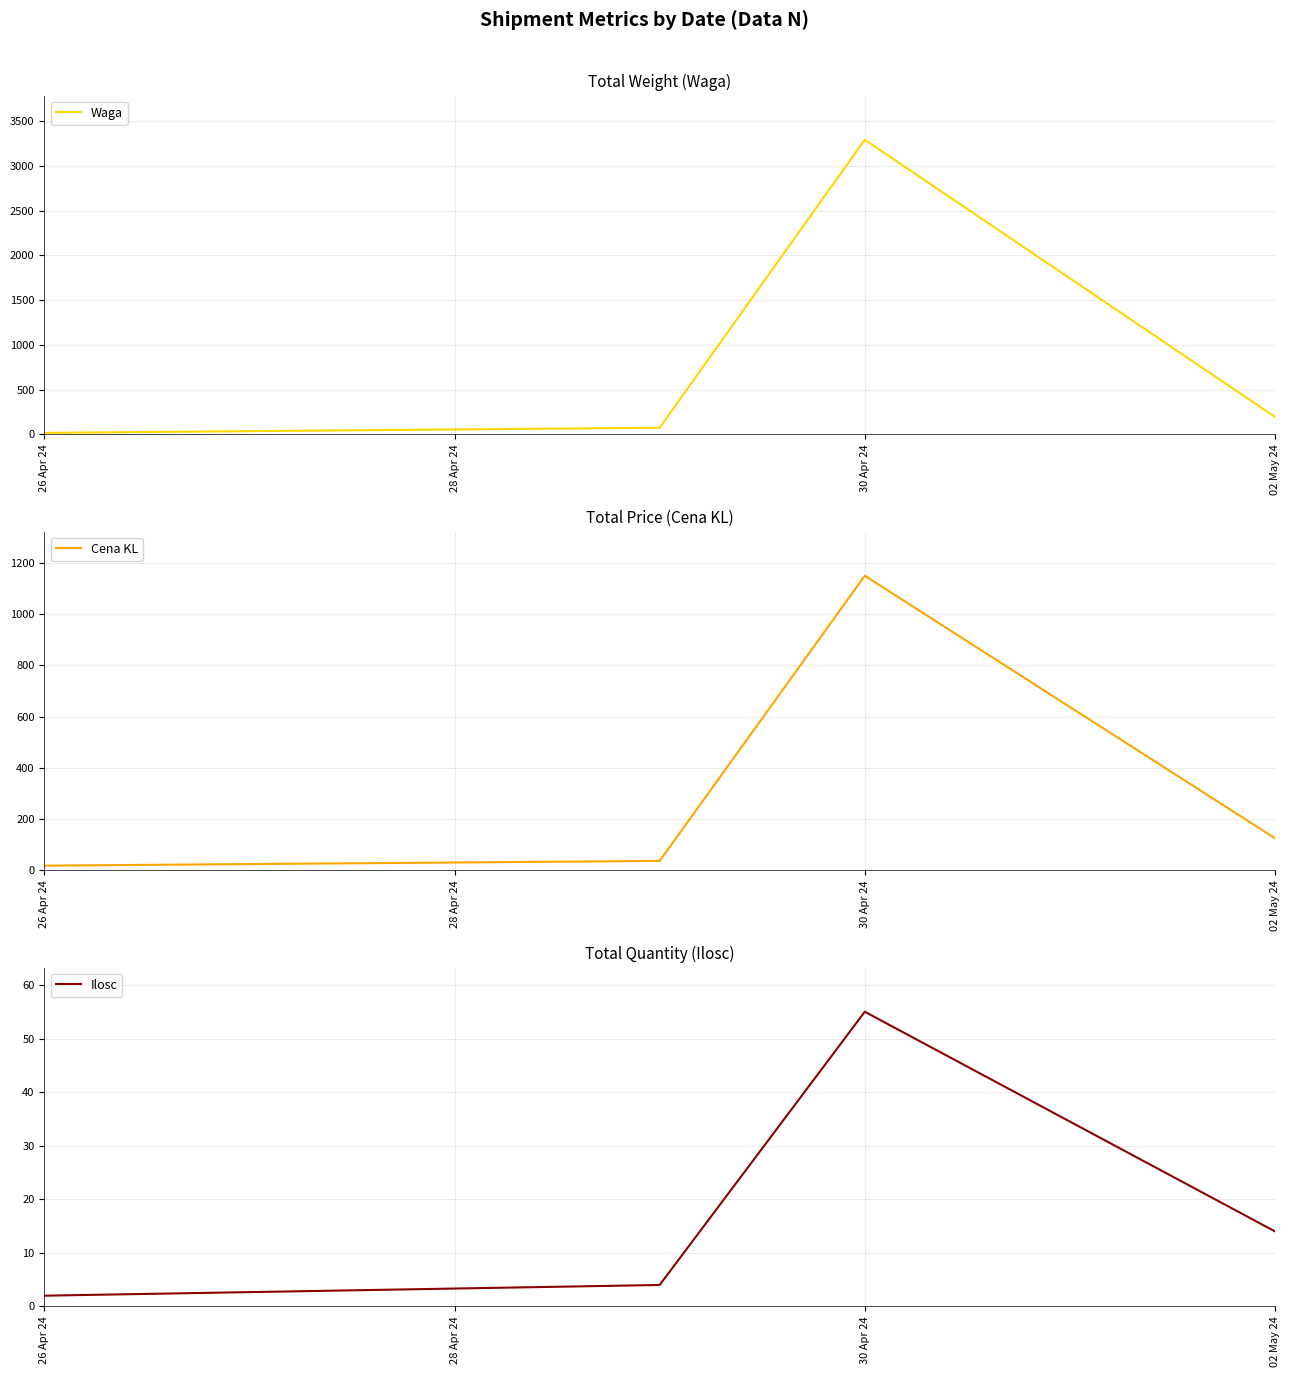

Does the chart display data point markers on the line(s)?

No